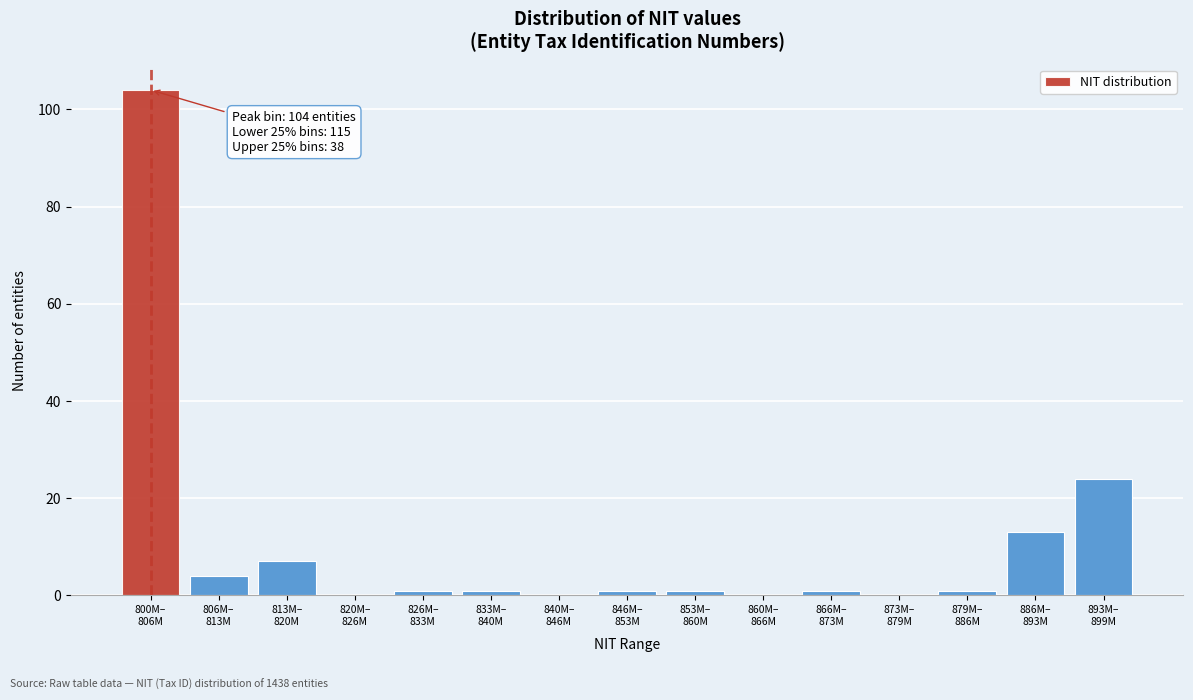

What is the greatest value displayed?

104